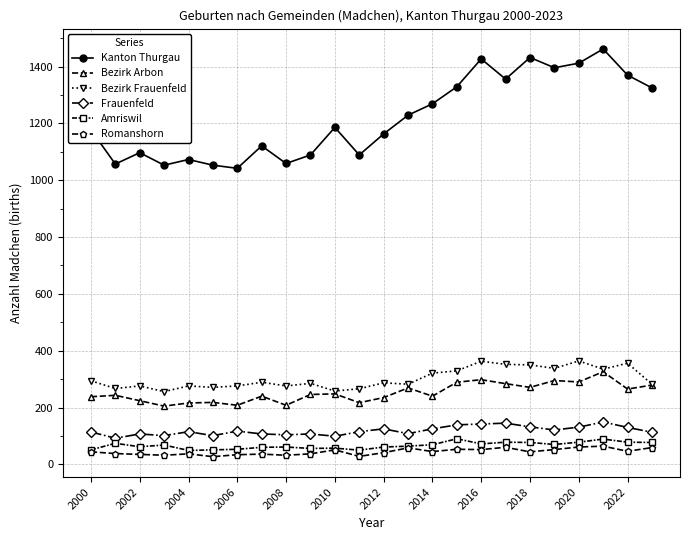

Which series has the largest total across all categories?

Kanton Thurgau